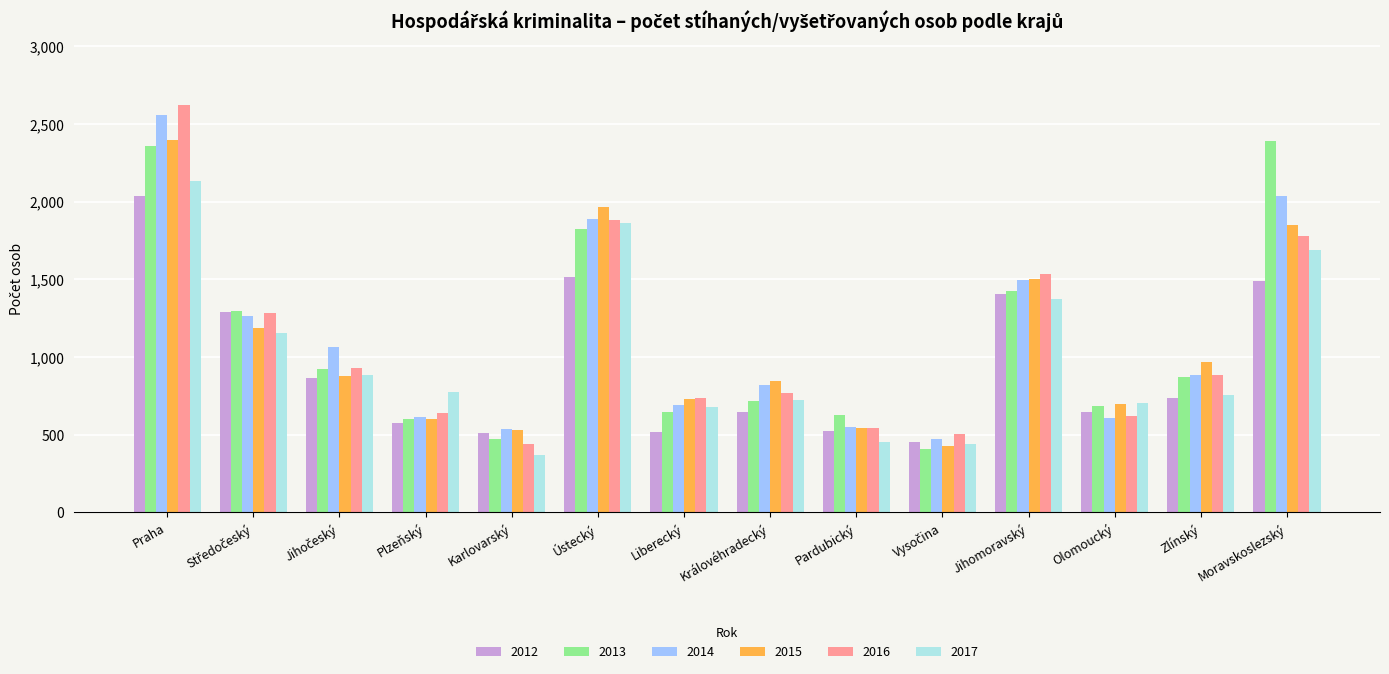

What is the total value across all series at Liberecký?

3998